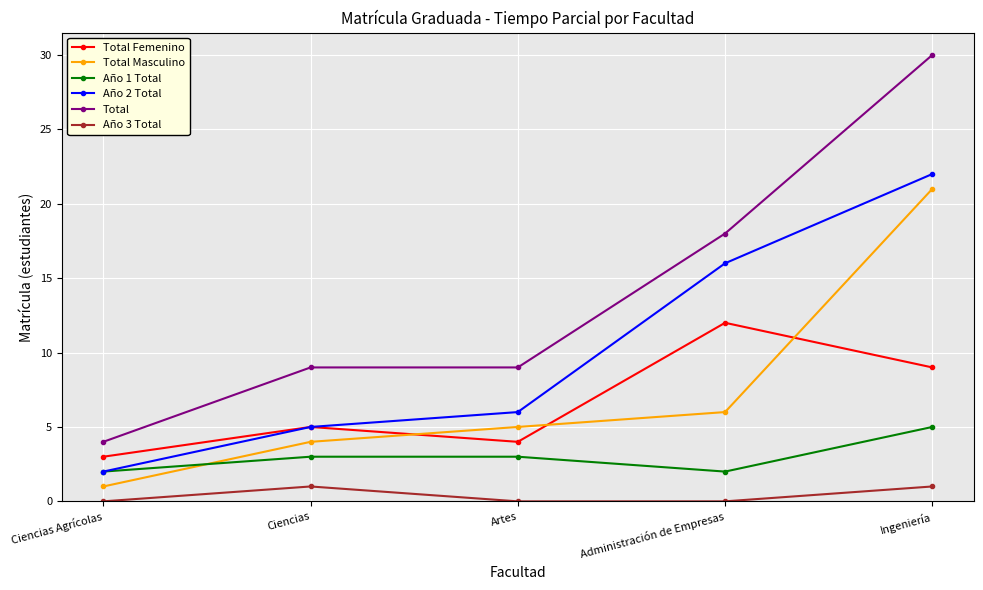

True or false: Año 3 Total has a value of 1 at Artes.

False